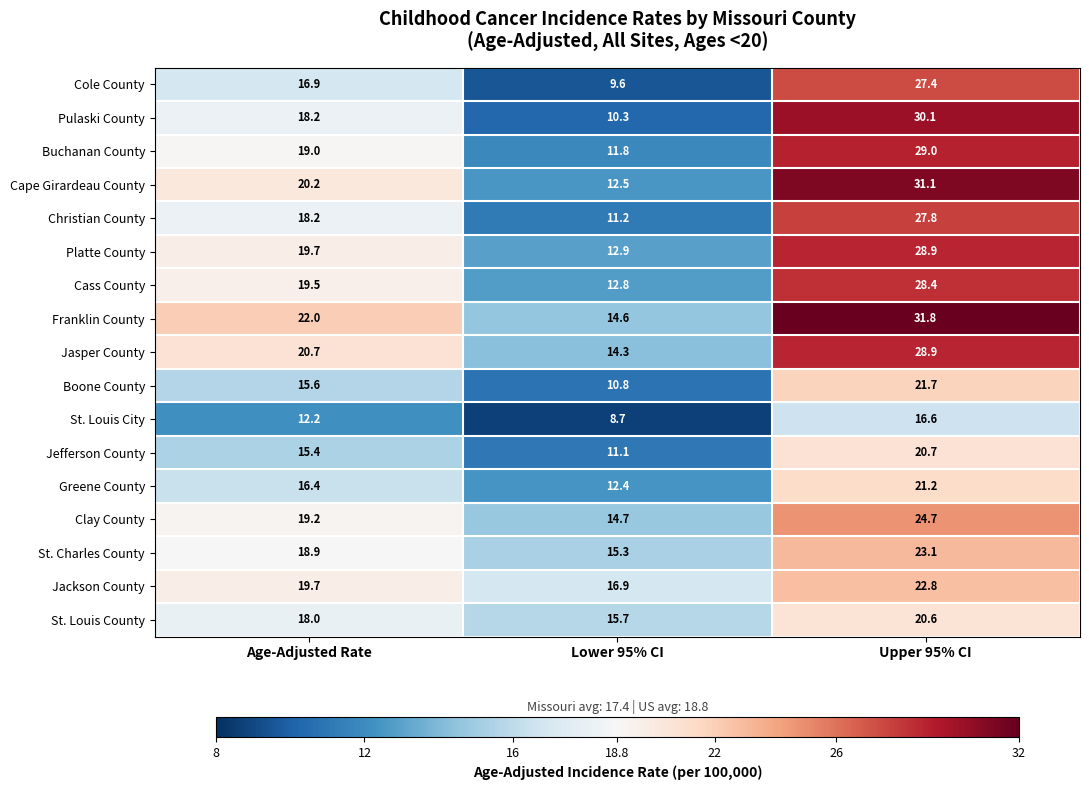

Count the number of categories in the chart.

3